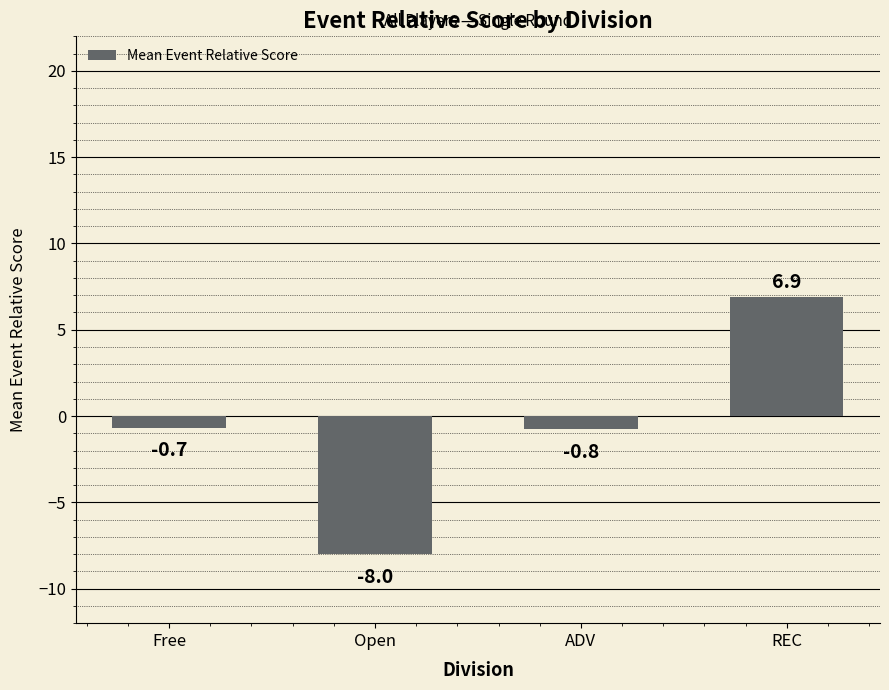

Between Open and Free, which is larger?

Free